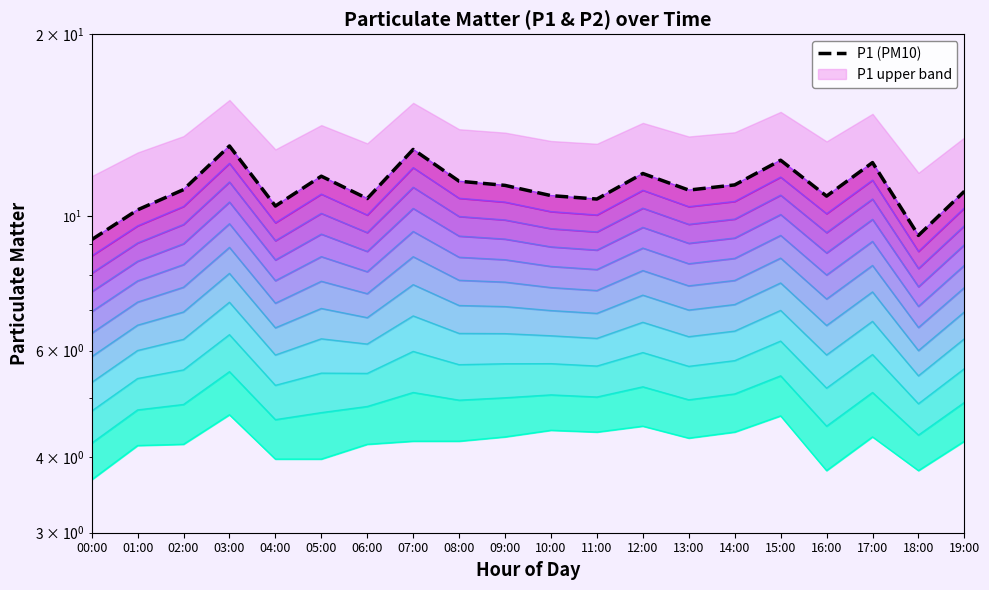

What is the label of the 12th point from the right?

08:00